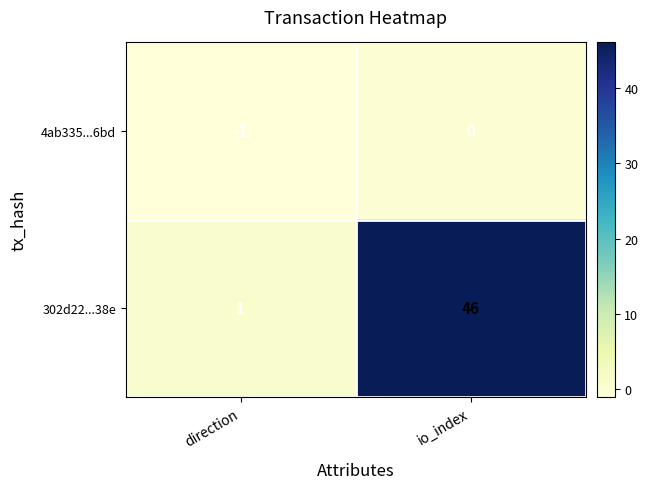

What is the difference between the 302d22...38e values at direction and io_index?

45